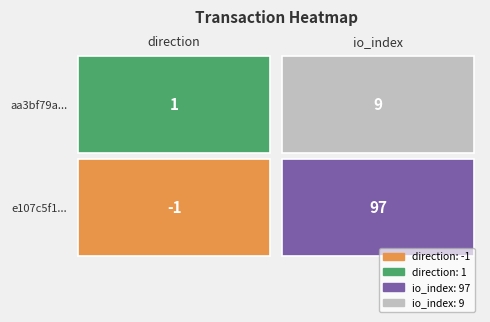

What is the sum of all e107c5f1efcfe6e7d4980698a3435470f9e5d8d values?

96